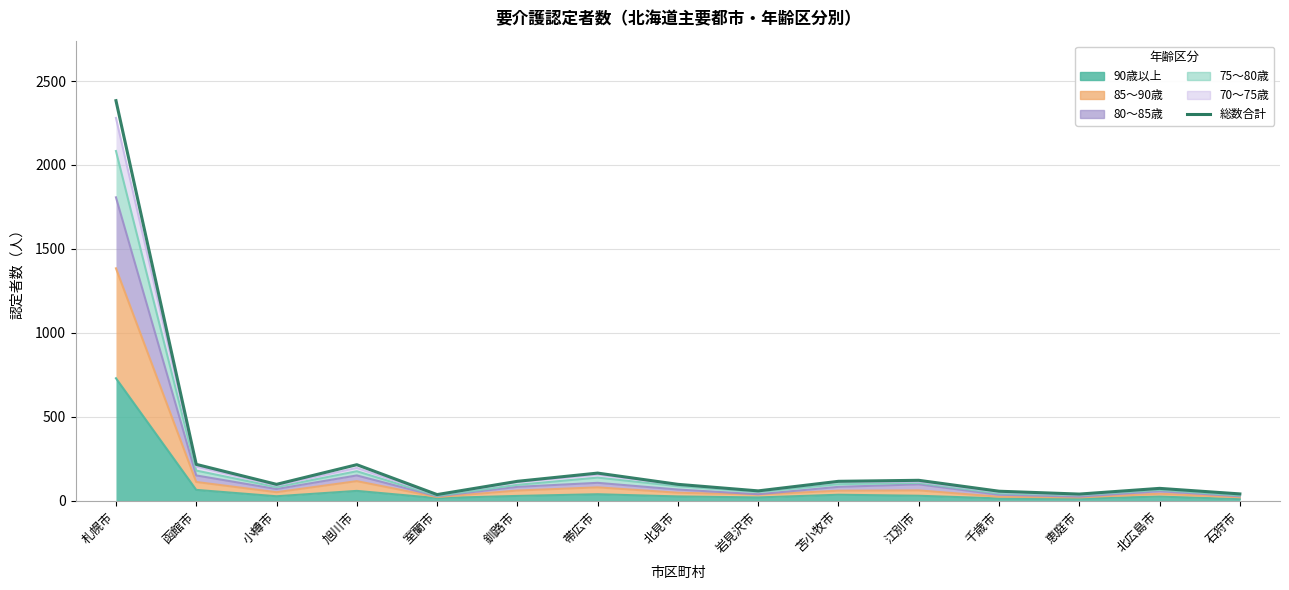

Where is the first local minimum?

小樽市